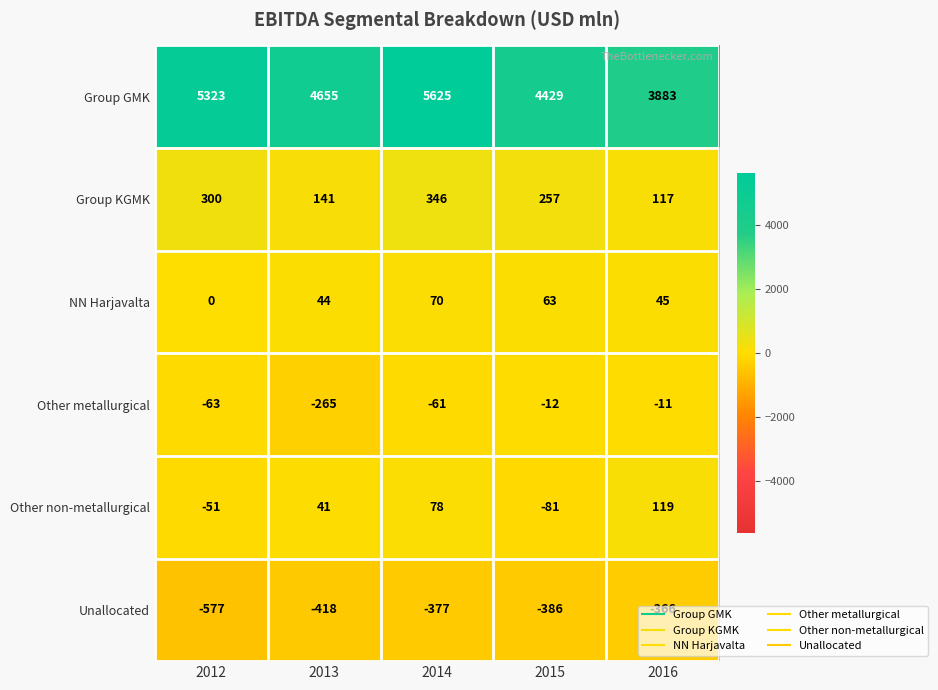

Where is Group GMK nearest to the value 4754?

2013